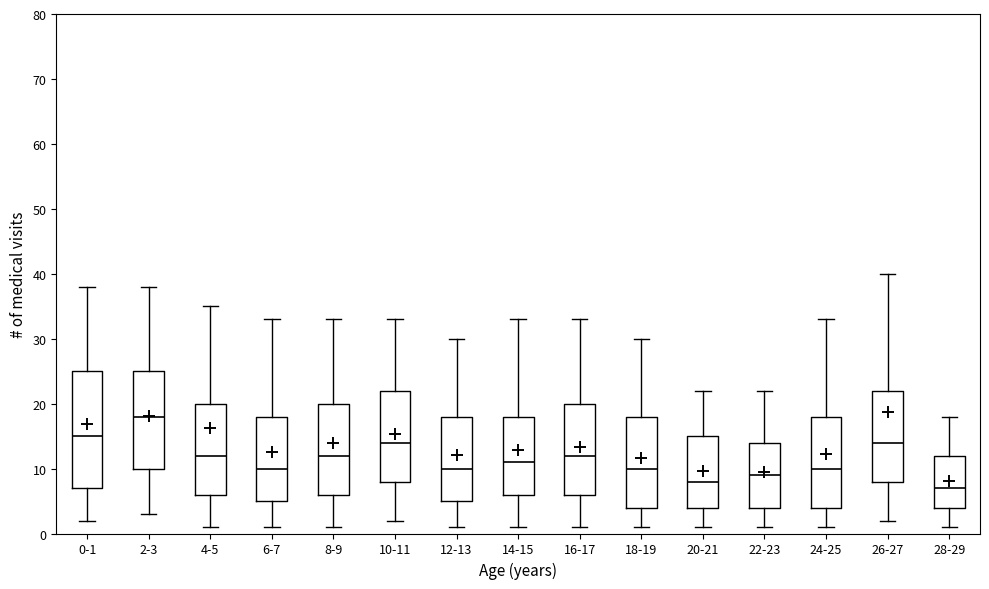

Where is the lower edge of the box for 16-17 on the y-axis? The values are not printed on the chart, so give them approximately, as read against the axis.

6